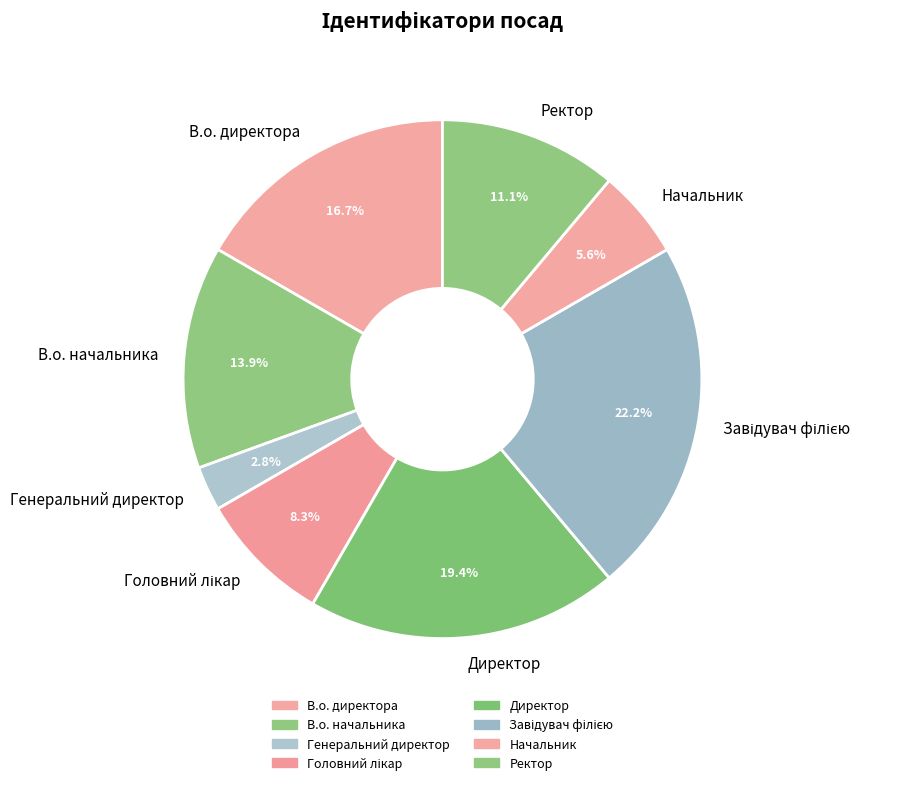

Which slice is the smallest?

Генеральний директор